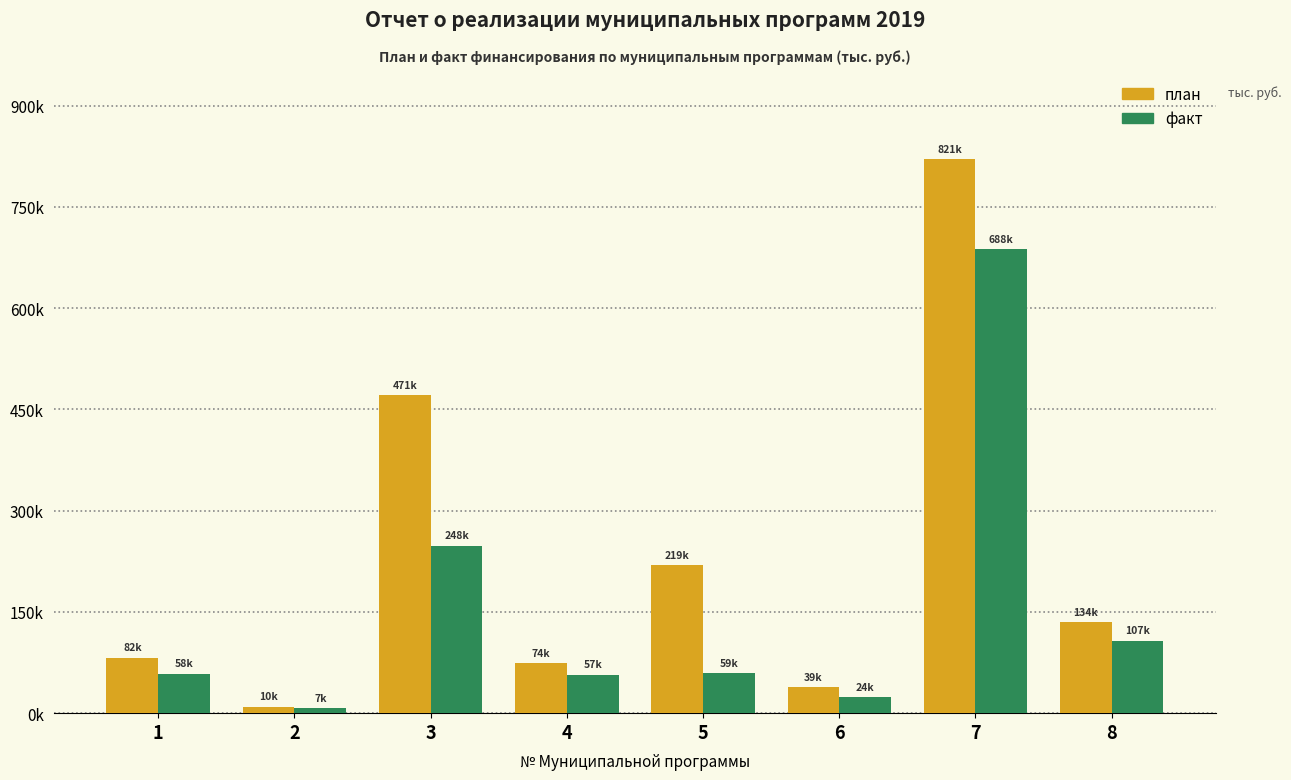

The value of план at 5 is 112791.4. True or false?

False